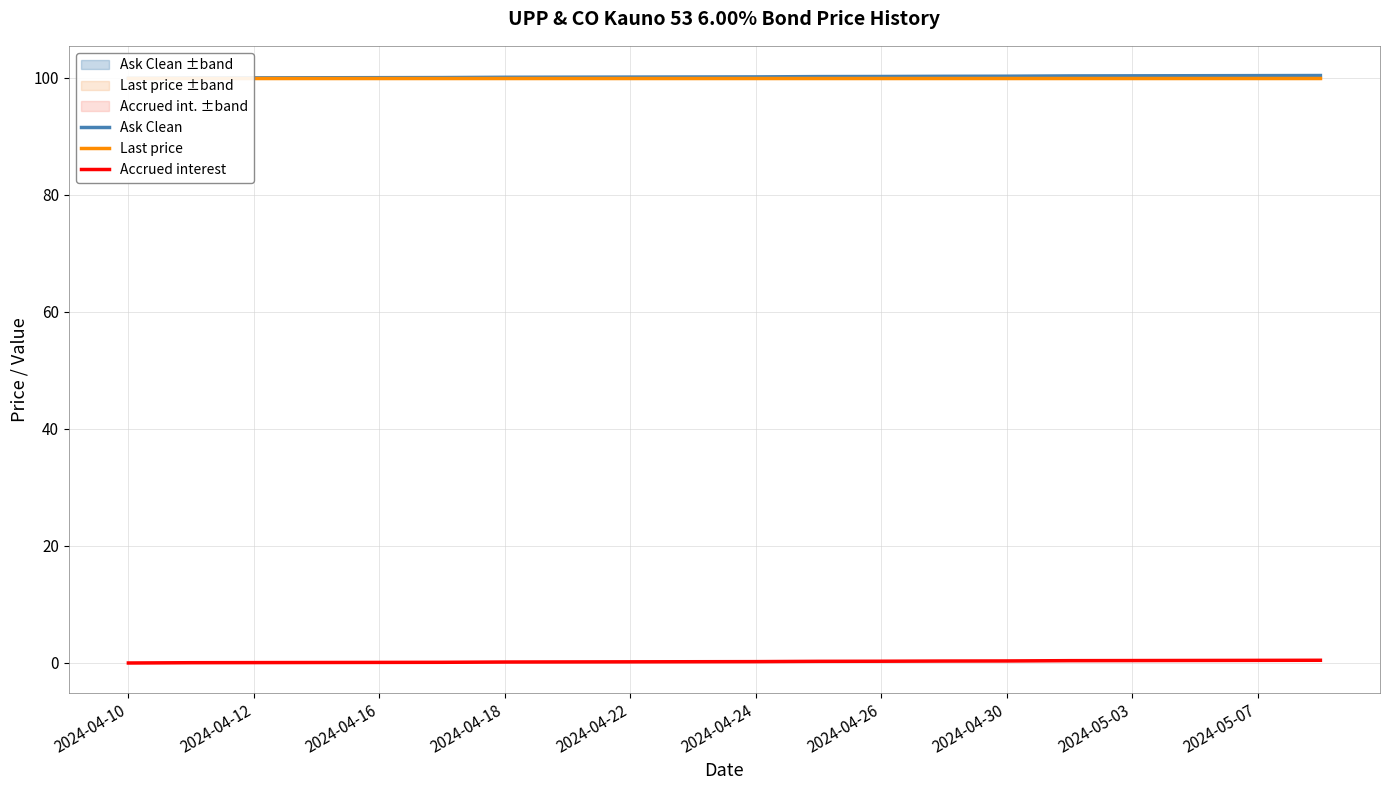

At how many categories does at least one series exceed 39?

20